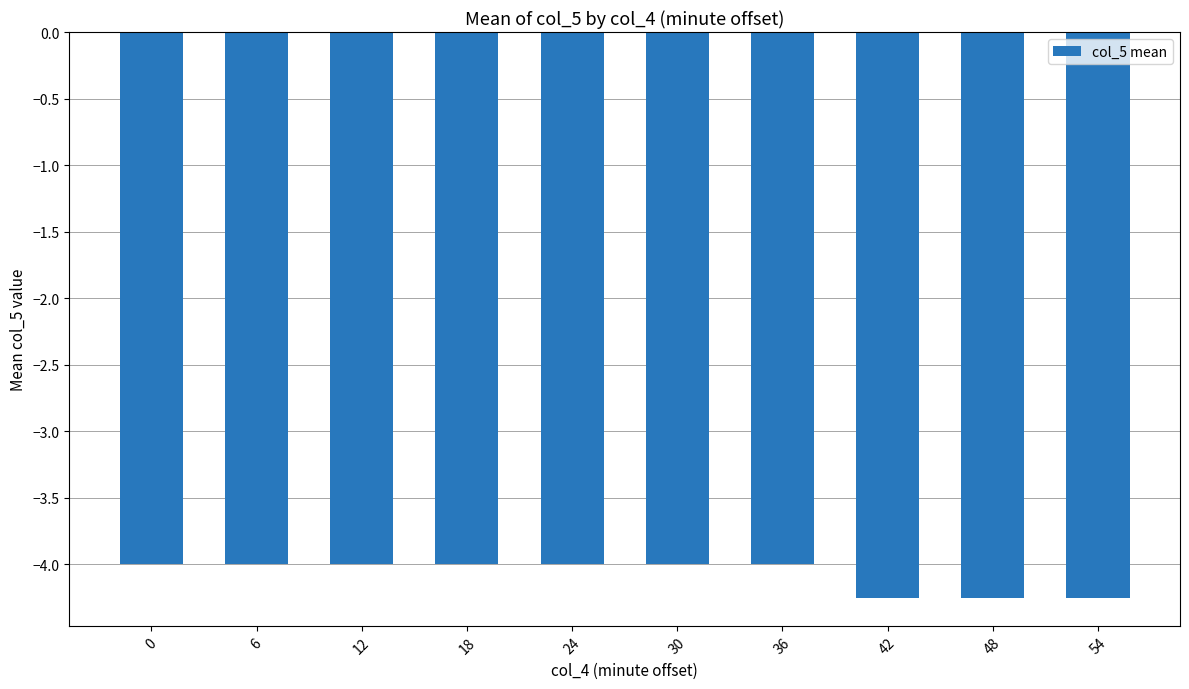

What is the average value?

-4.1